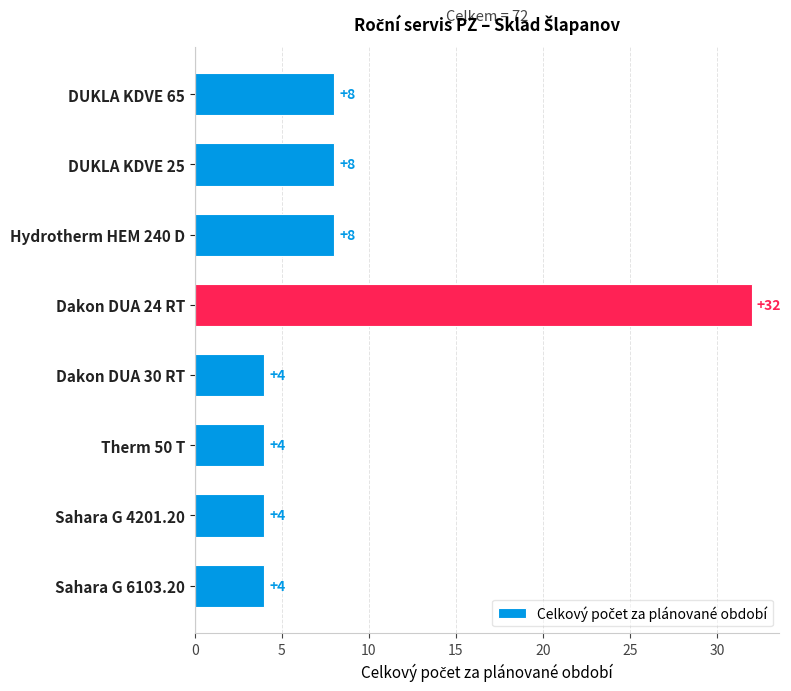

The value at Hydrotherm HEM 240 D is 3. True or false?

False